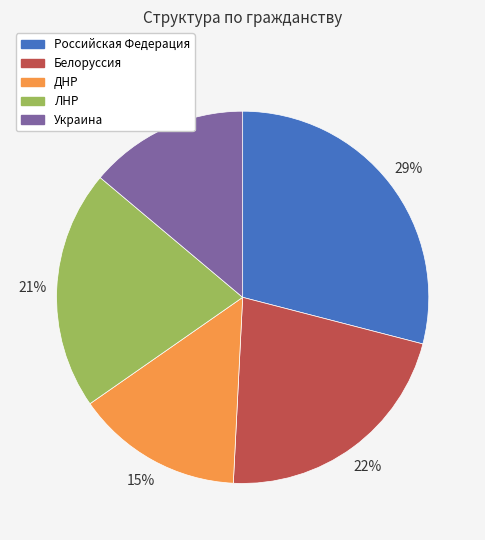

What percentage is the Украина slice, to the nearest percent?

14%